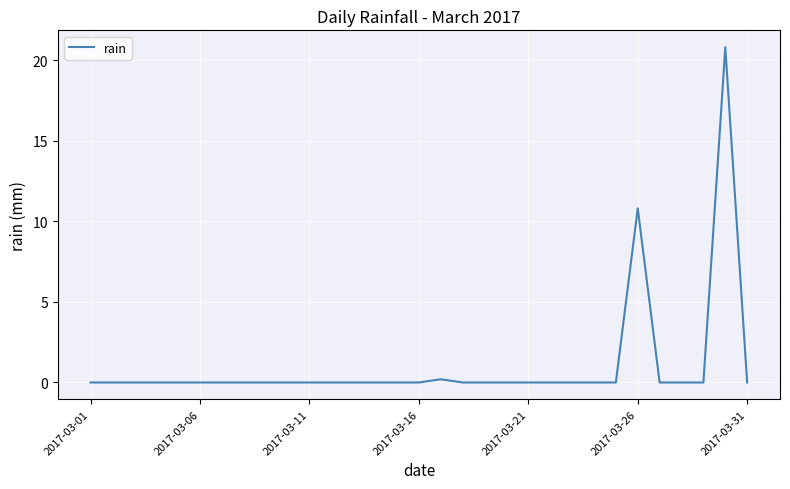

What is the greatest value displayed?

20.8